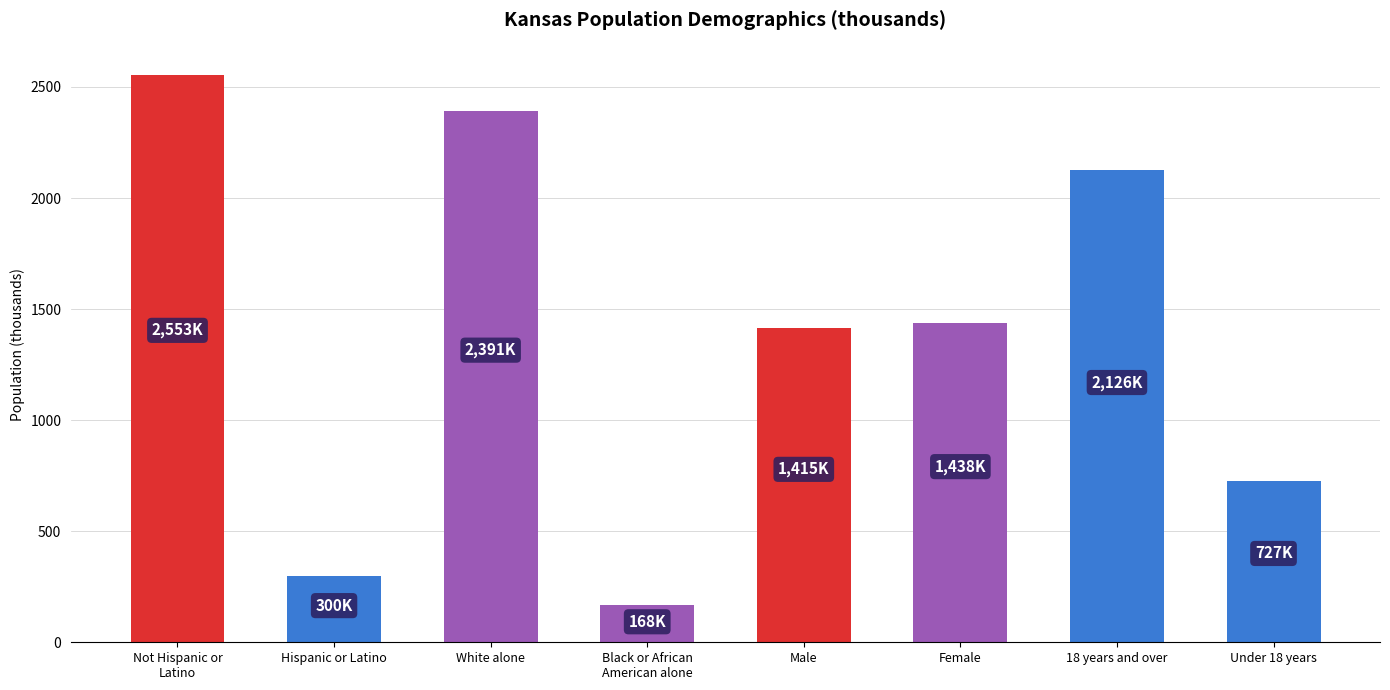

Approximately how many times larger is the value at Male compared to Female?

1.0